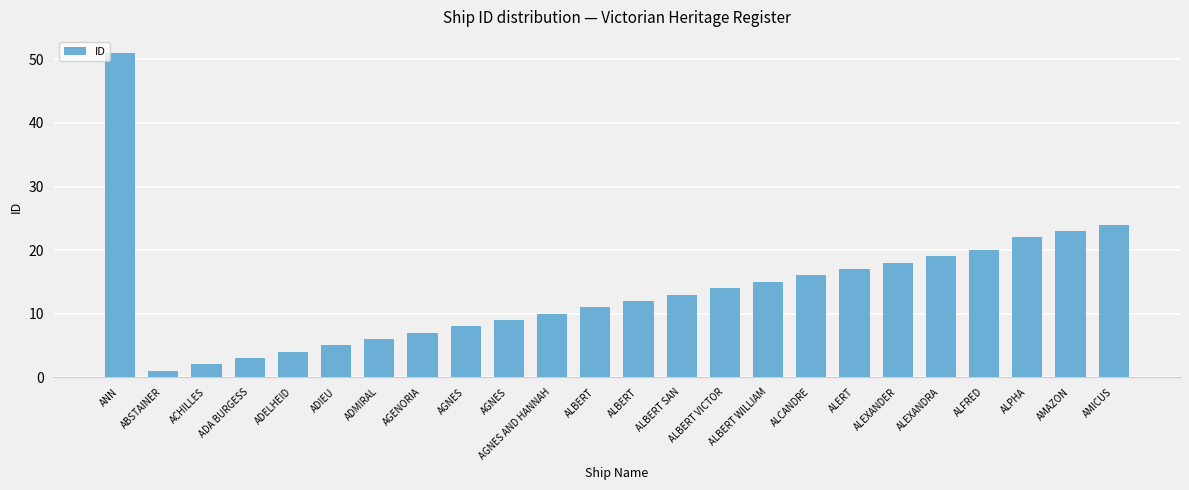

How many series are shown in this chart?

1